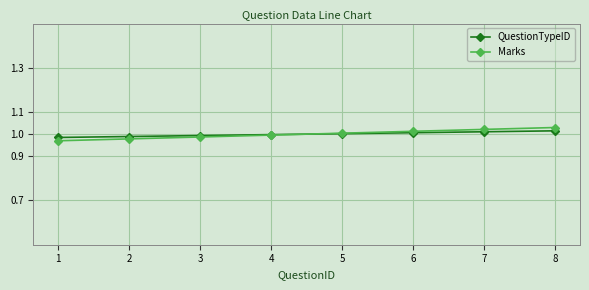

What is the minimum value shown in the chart?

1.0